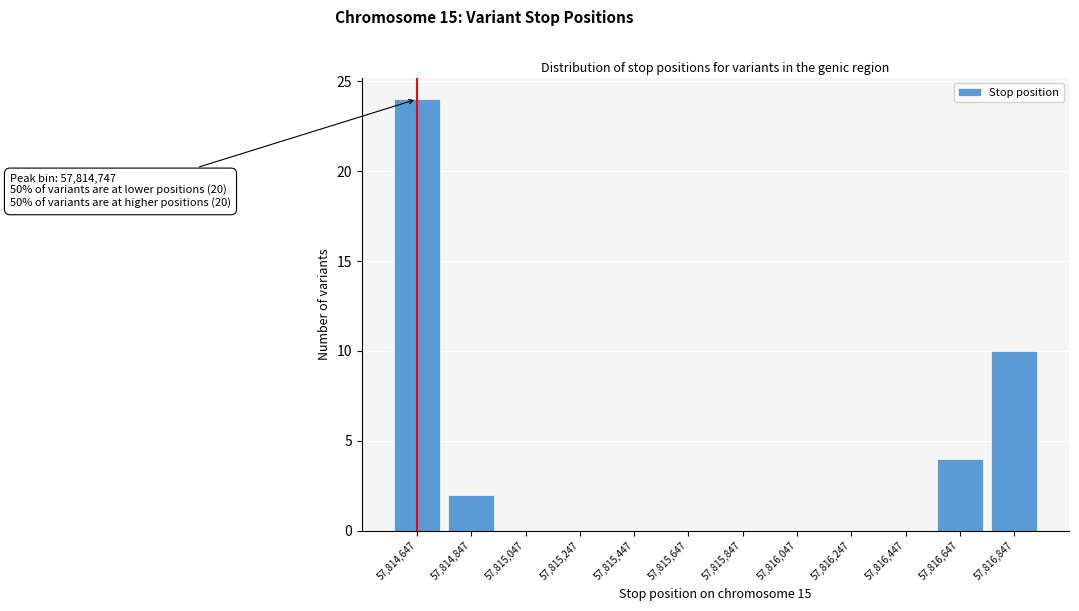

Reading right to left, extract all data points from this chart.

57,816,847=10	57,816,647=4	57,816,447=0	57,816,247=0	57,816,047=0	57,815,847=0	57,815,647=0	57,815,447=0	57,815,247=0	57,815,047=0	57,814,847=2	57,814,647=24